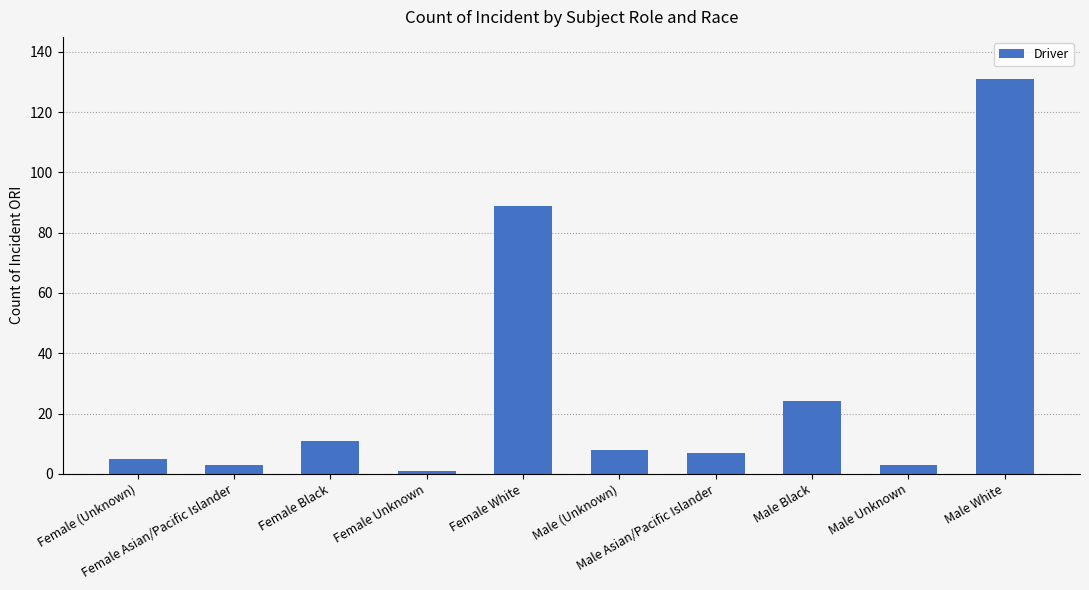

Where does the data first go above 8?

Female Black